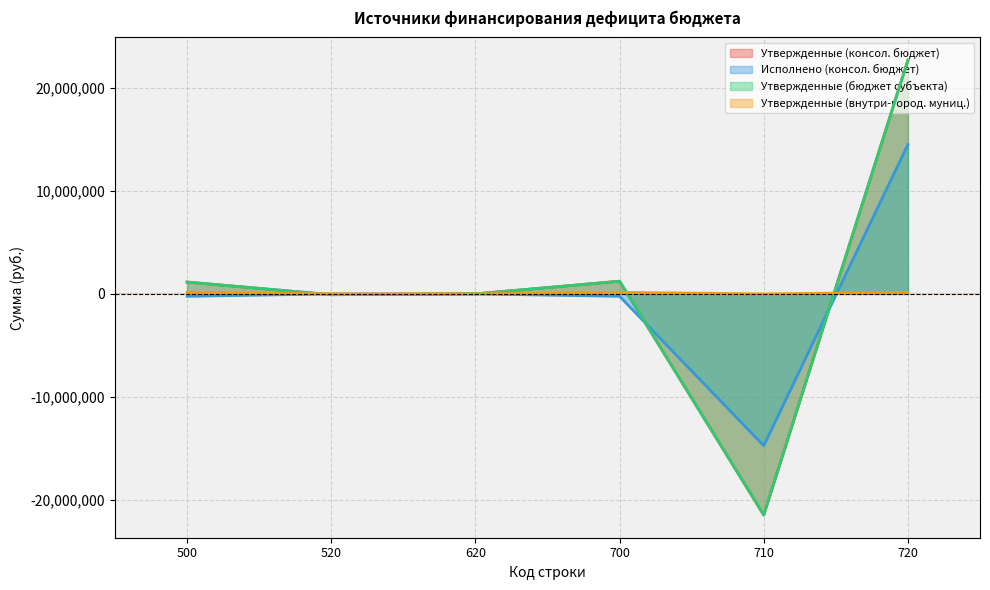

What value does the Утвержденные (бюджет субъекта) series have at 520?

-78154.3